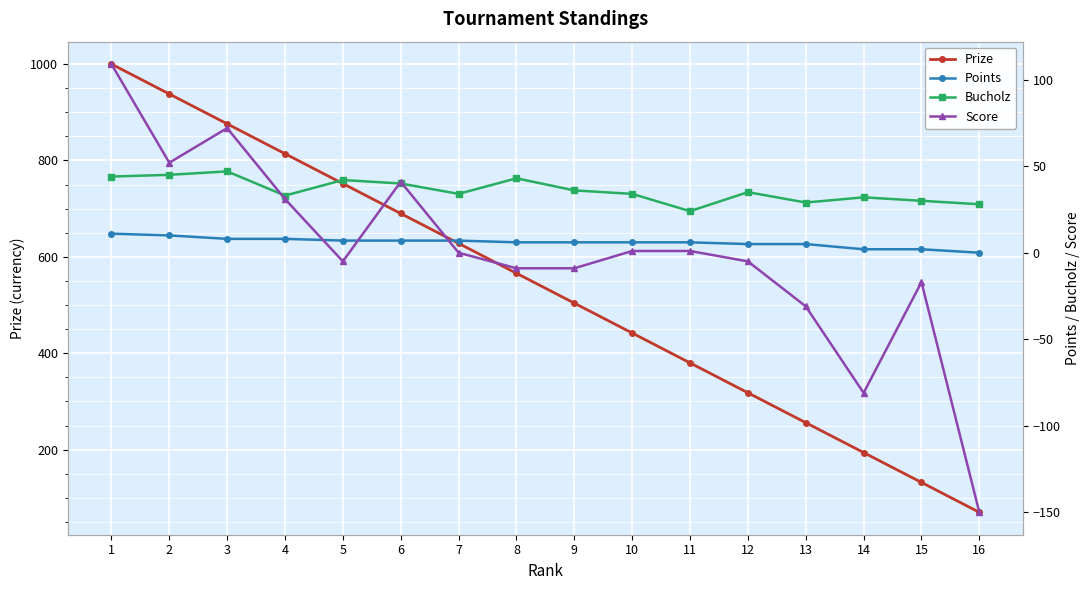

The value of Score at 7 is 159. True or false?

False